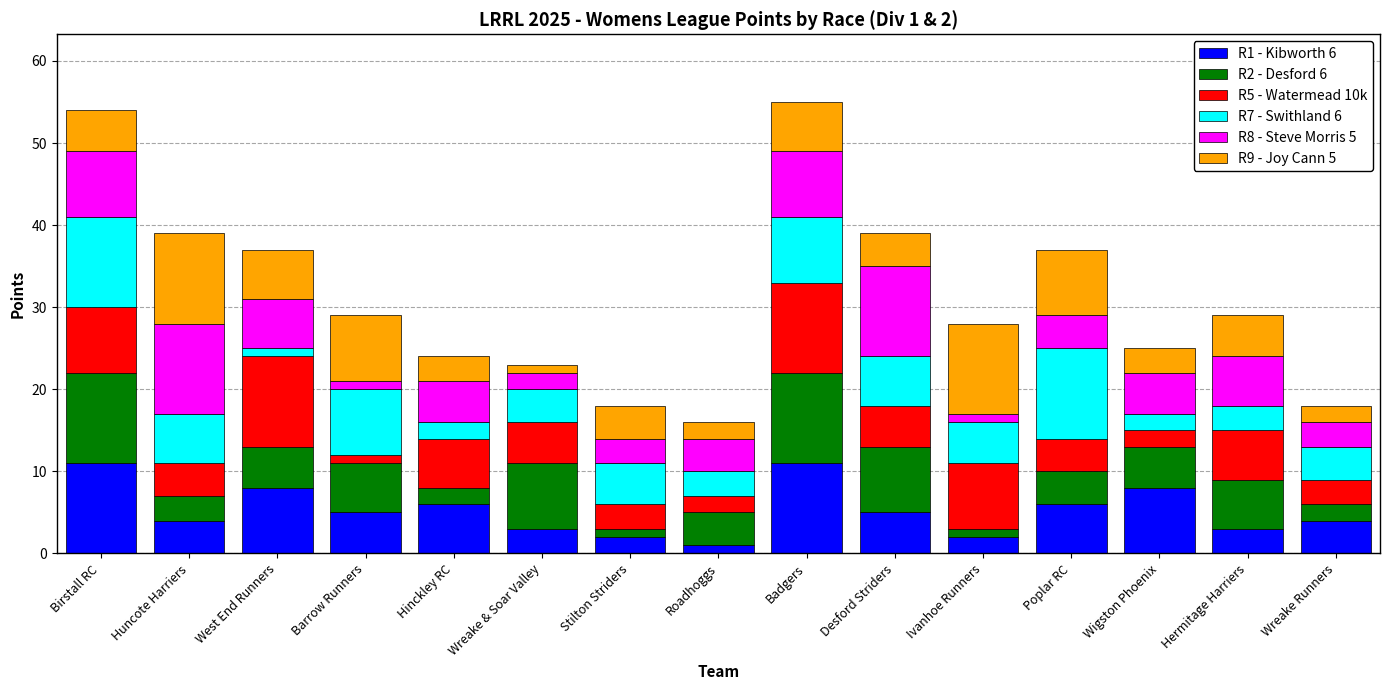

What is the total value across all series at Hinckley RC?

24